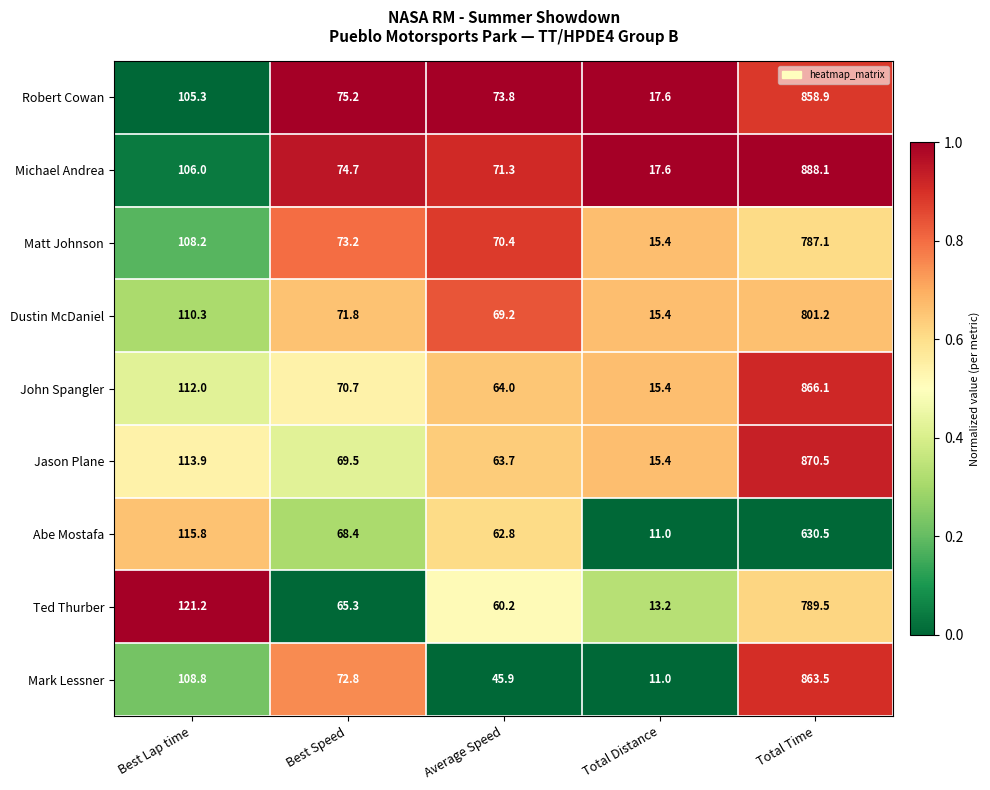

What is the minimum value shown in the chart?

11.0